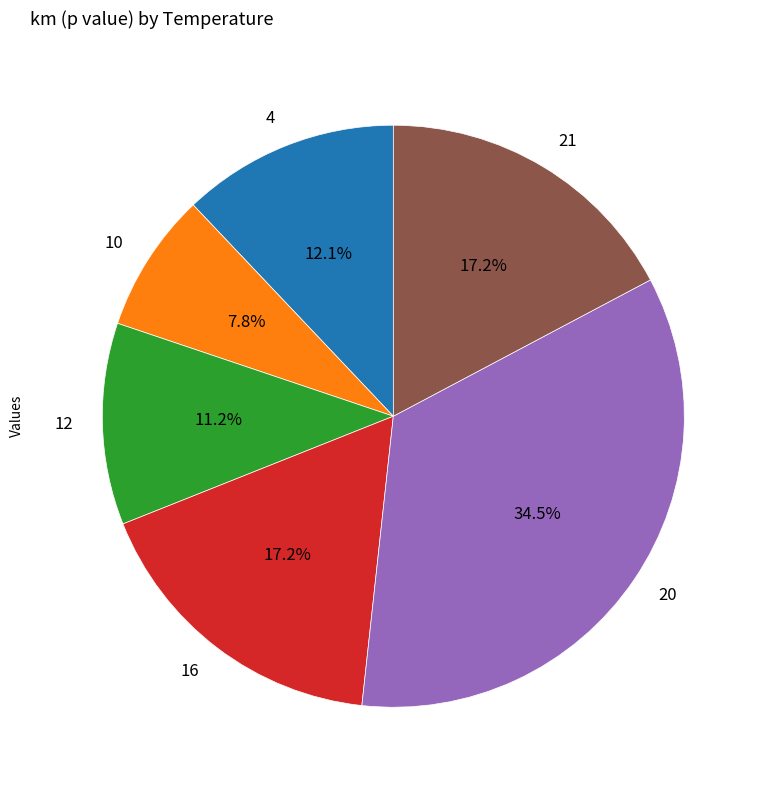

Is there any slice that represents more than half of the pie?

No